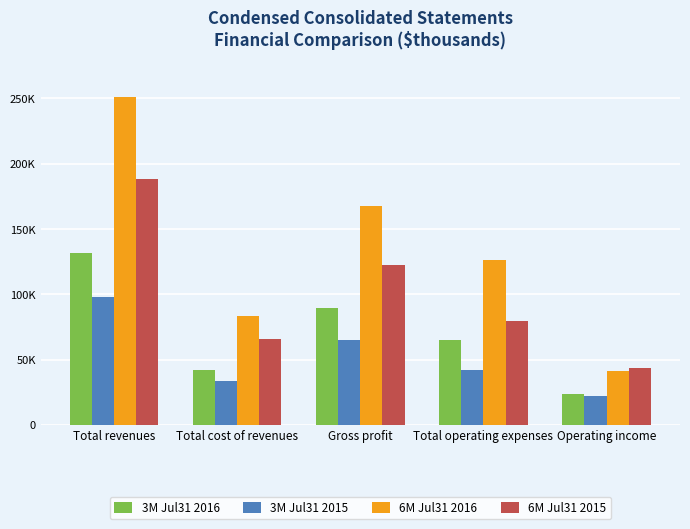

At Gross profit, list the series in order from largest to smallest.

6M Jul31 2016, 6M Jul31 2015, 3M Jul31 2016, 3M Jul31 2015